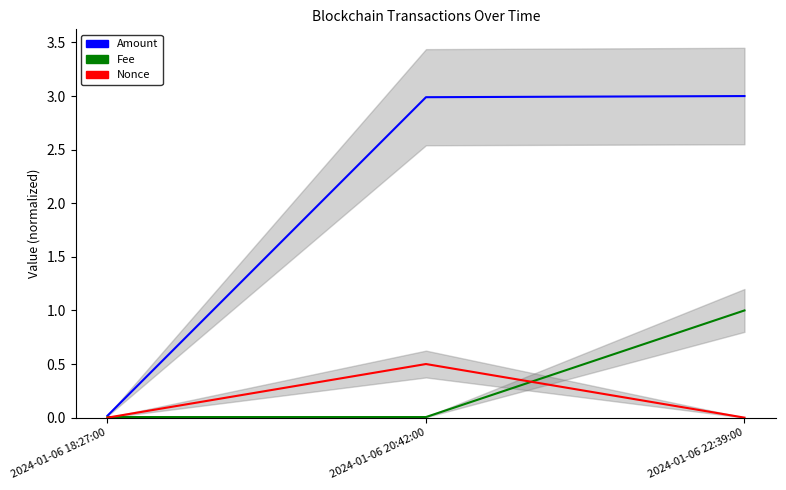

What position from the right is 2024-01-06 18:27:00?

3